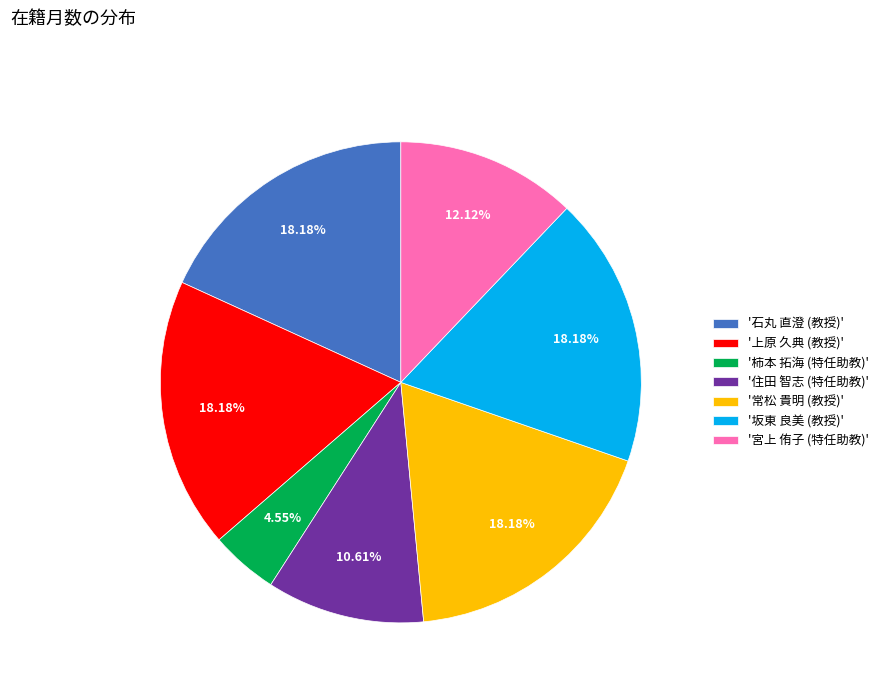

Which slice is the smallest?

'柿本 拓海 (特任助教)'